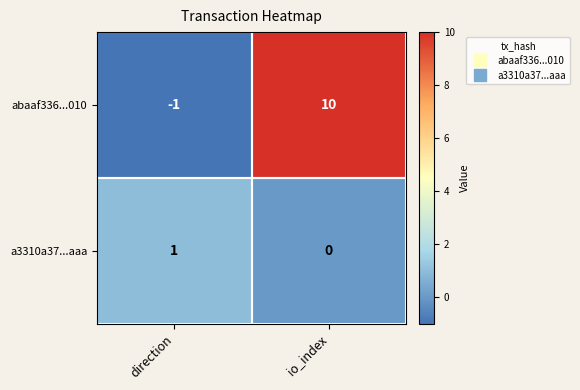

What is the total value across all series at io_index?

10